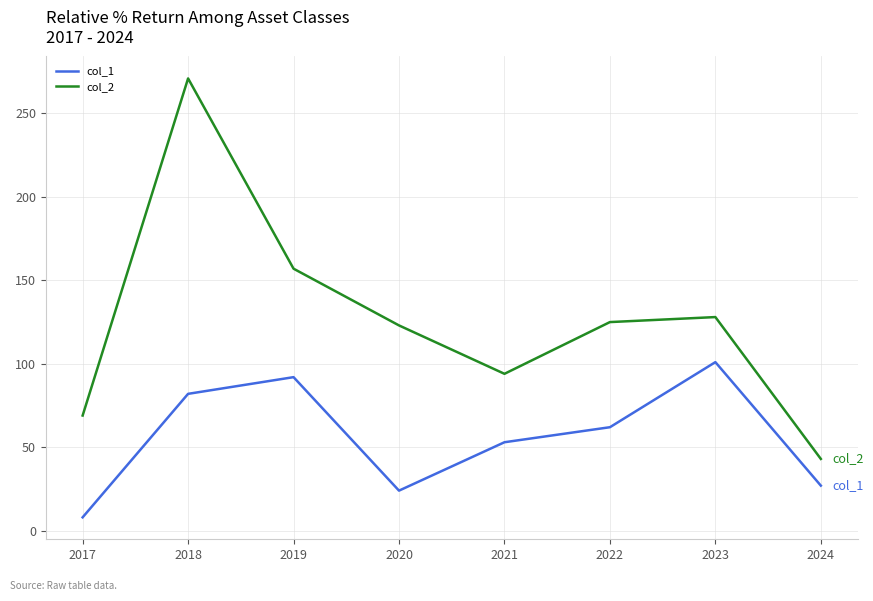

How many values in the col_2 series are below 125?

4